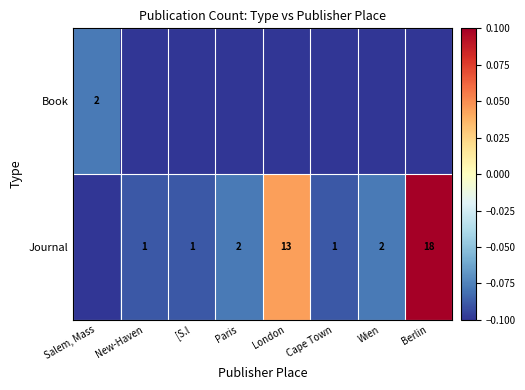

At which category is the sum across all series the highest?

Berlin